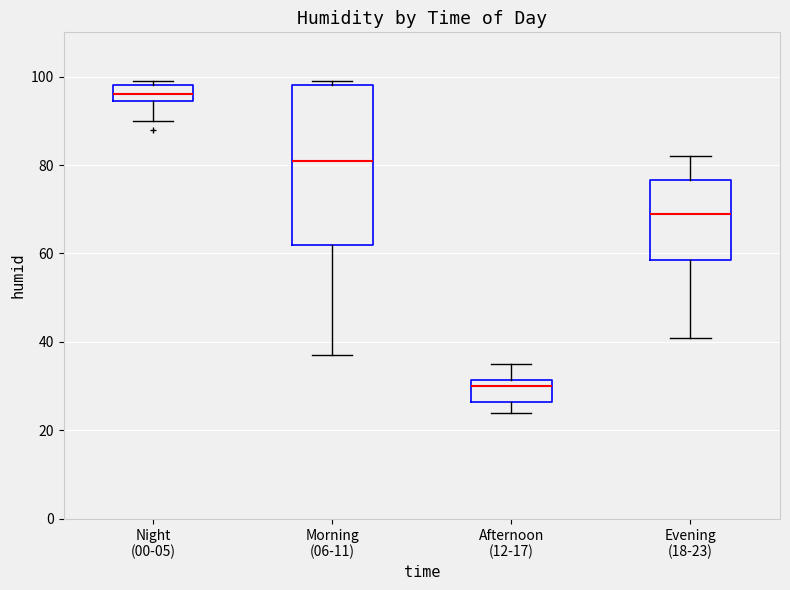

Where does the median line of the box for Night (00-05) sit on the y-axis? The values are not printed on the chart, so give them approximately, as read against the axis.

96